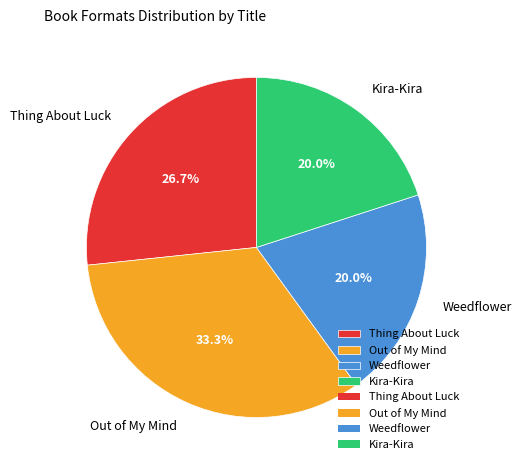

Between Kira-Kira and Out of My Mind, which is larger?

Out of My Mind